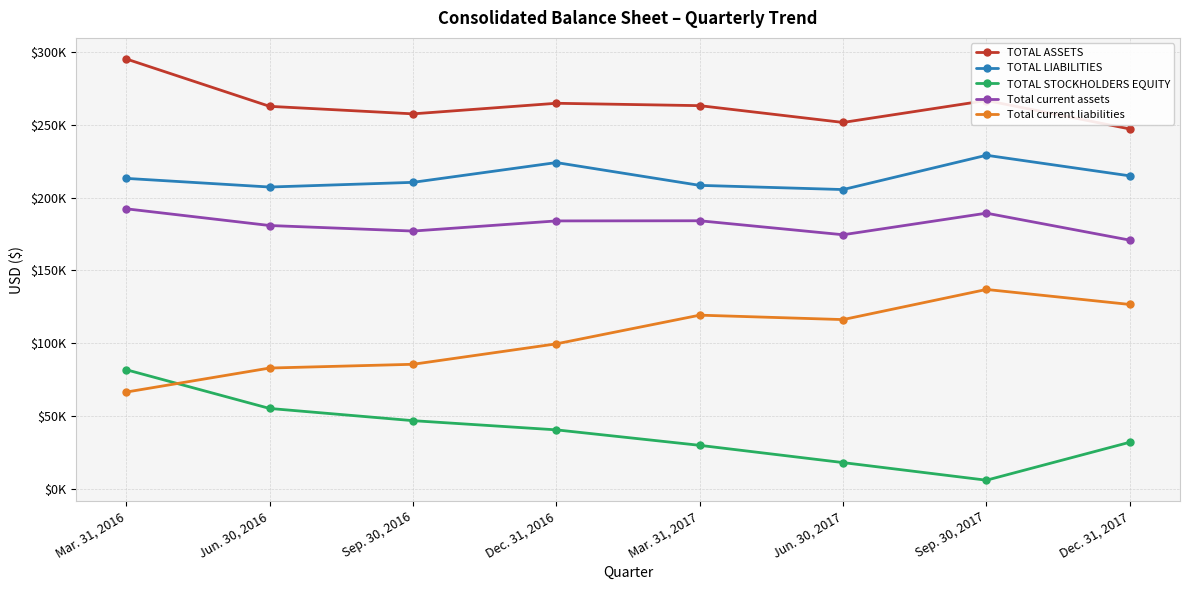

How many interior local peaks does the Total current liabilities series have?

2